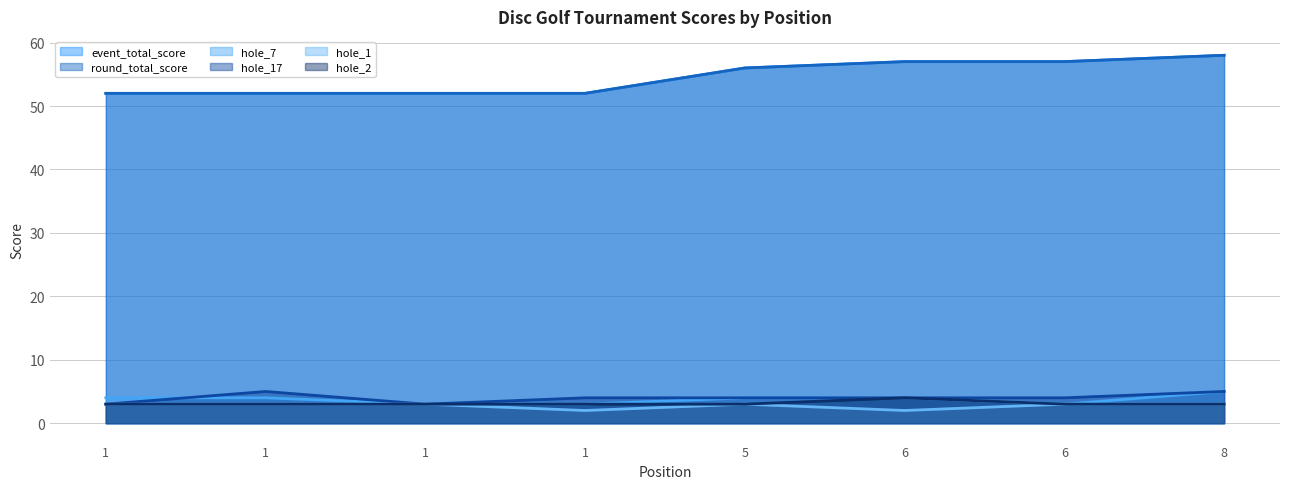

What is the difference between the highest and lowest values at 1?

49